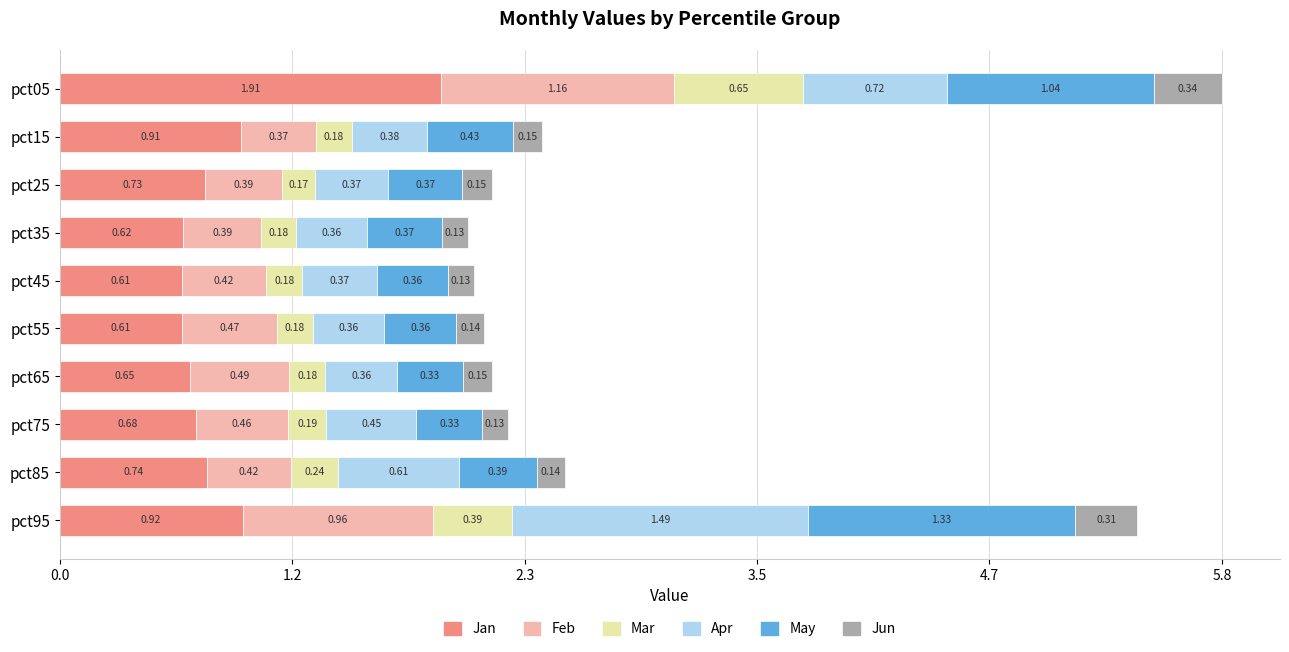

What is the sum of all Jan values?

8.4